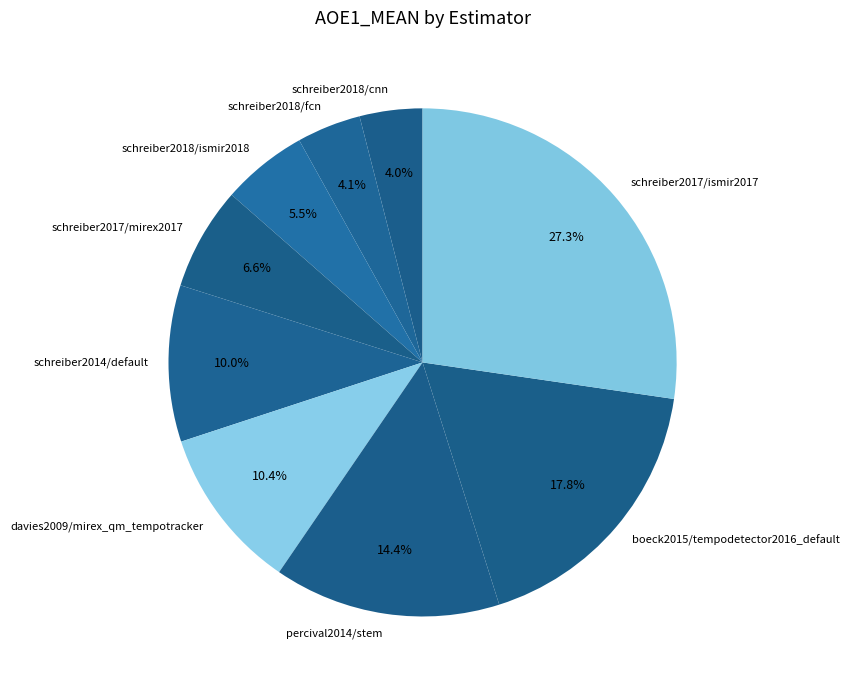

Is there a majority slice in this chart?

No